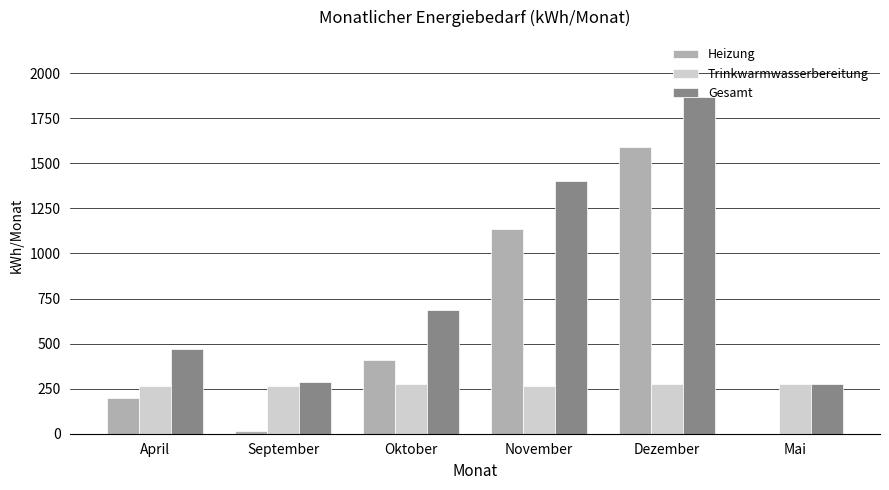

Is it true that Gesamt equals 1865.9 at Dezember?

True